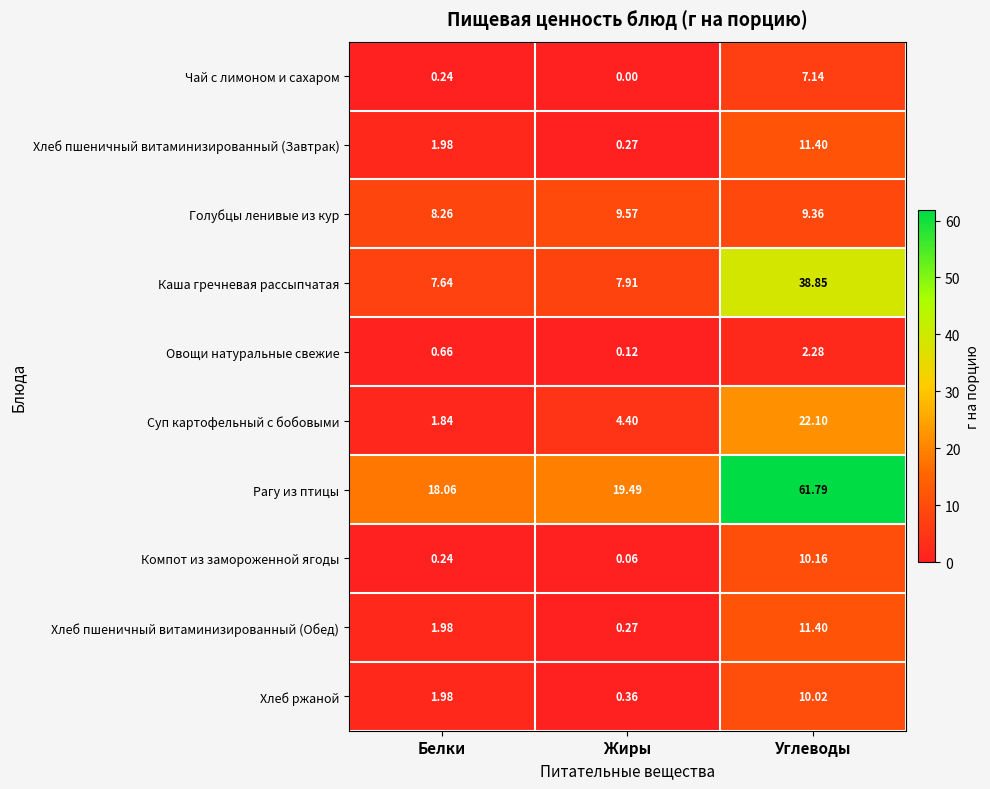

Which series has the widest spread of values?

Рагу из птицы